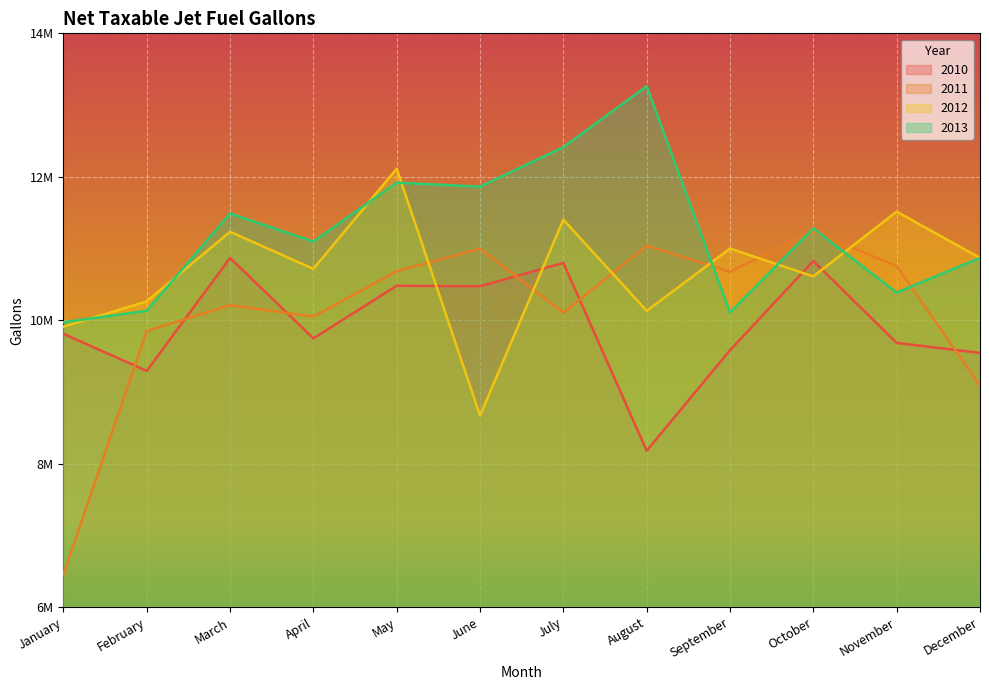

List the labels in order of 2012 value, smallest first.

June, January, August, February, October, April, December, September, March, July, November, May